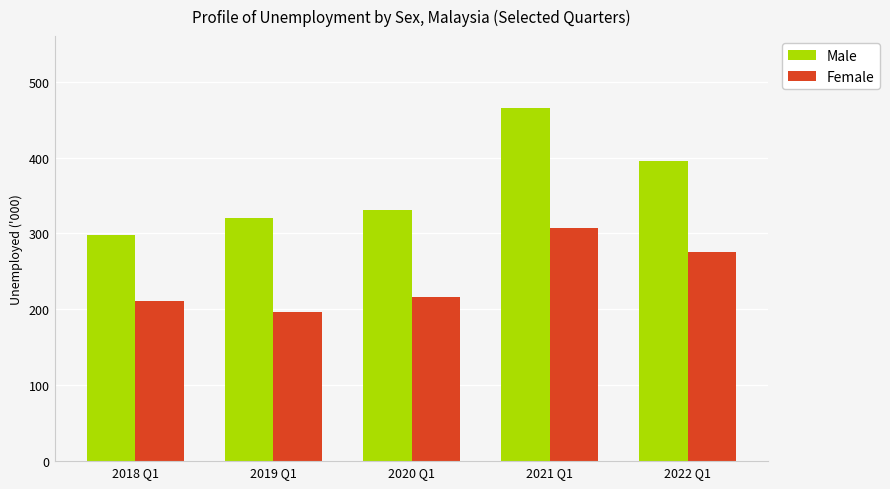

What is the label of the 5th bar from the left?

2022 Q1